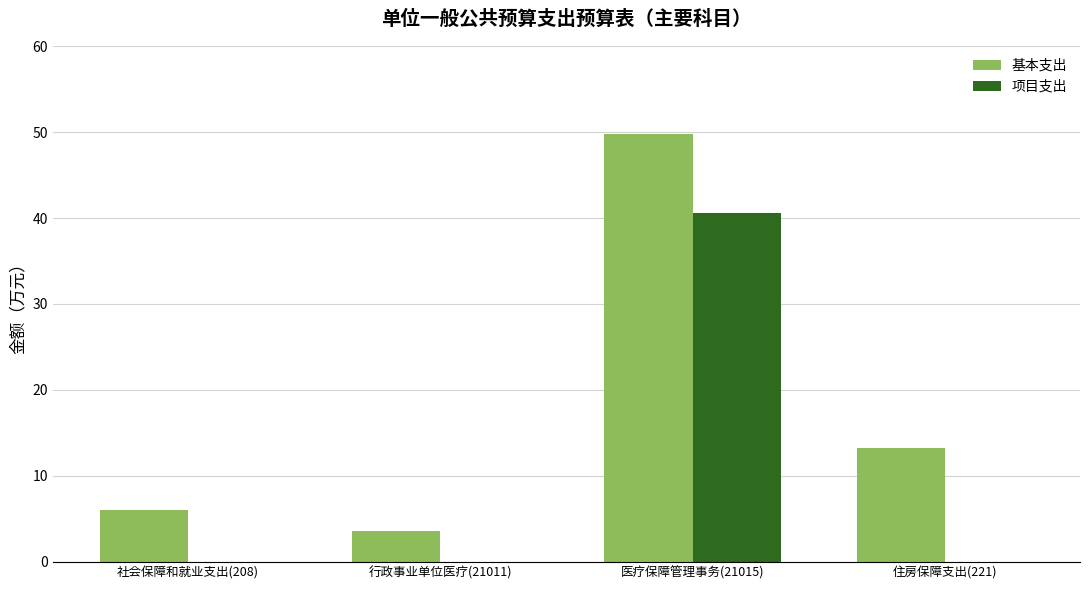

At which category does the chart reach its peak across all series?

医疗保障管理事务(21015)